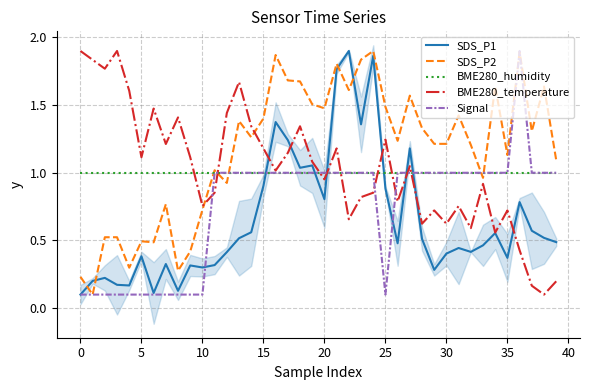

True or false: BME280_temperature and SDS_P1 cross at least once.

True